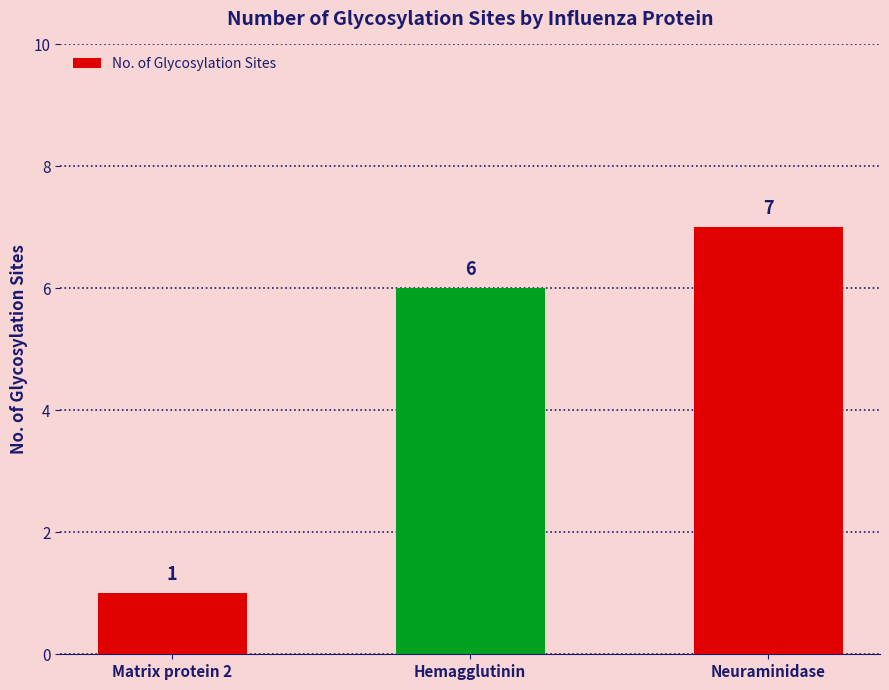

List the labels in order of value, largest first.

Neuraminidase, Hemagglutinin, Matrix protein 2